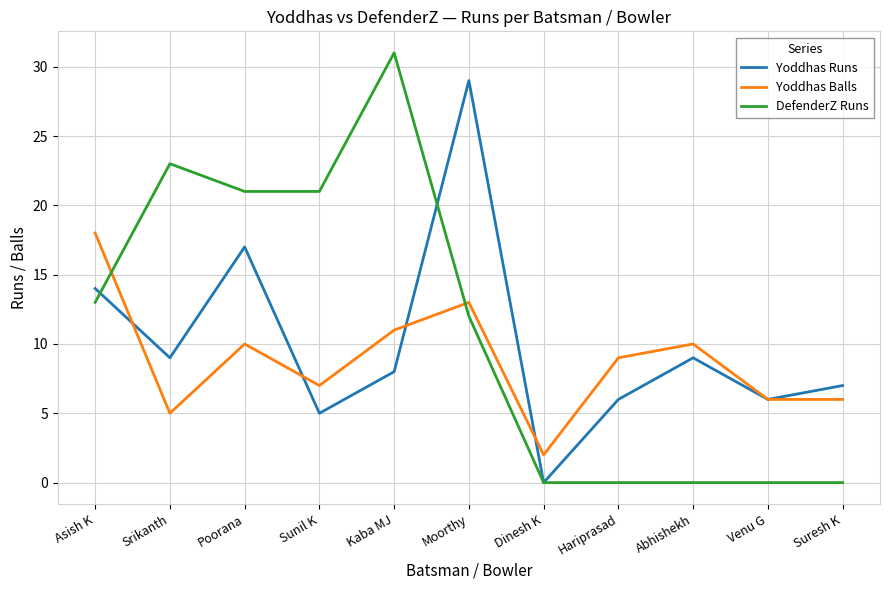

The Yoddhas Balls series shows 7 at Sunil K. True or false?

True